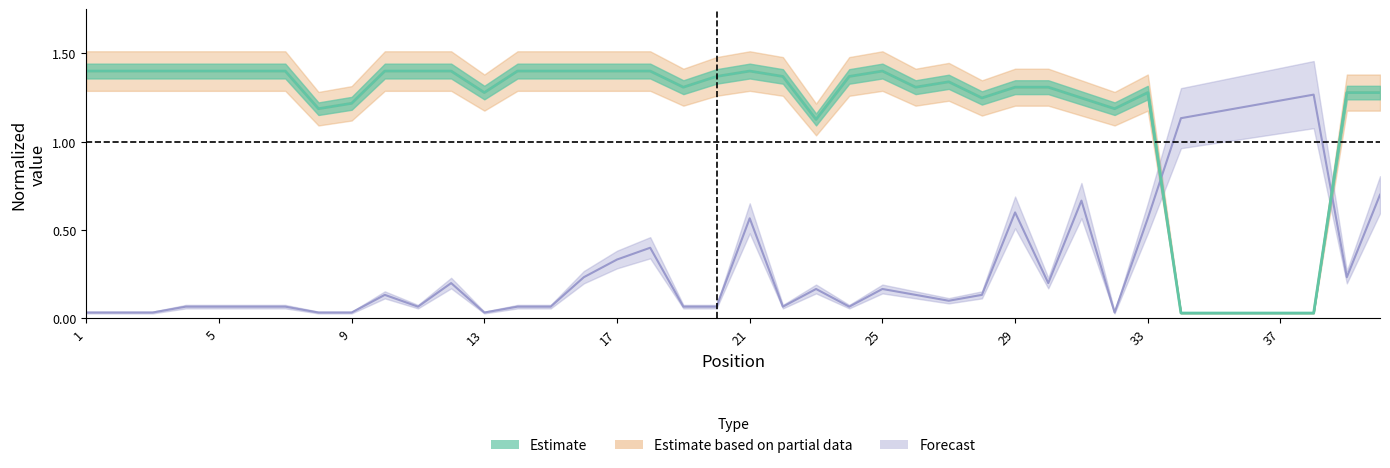

True or false: Weeks on Chart has more than 1 points higher than both neighbors.

True